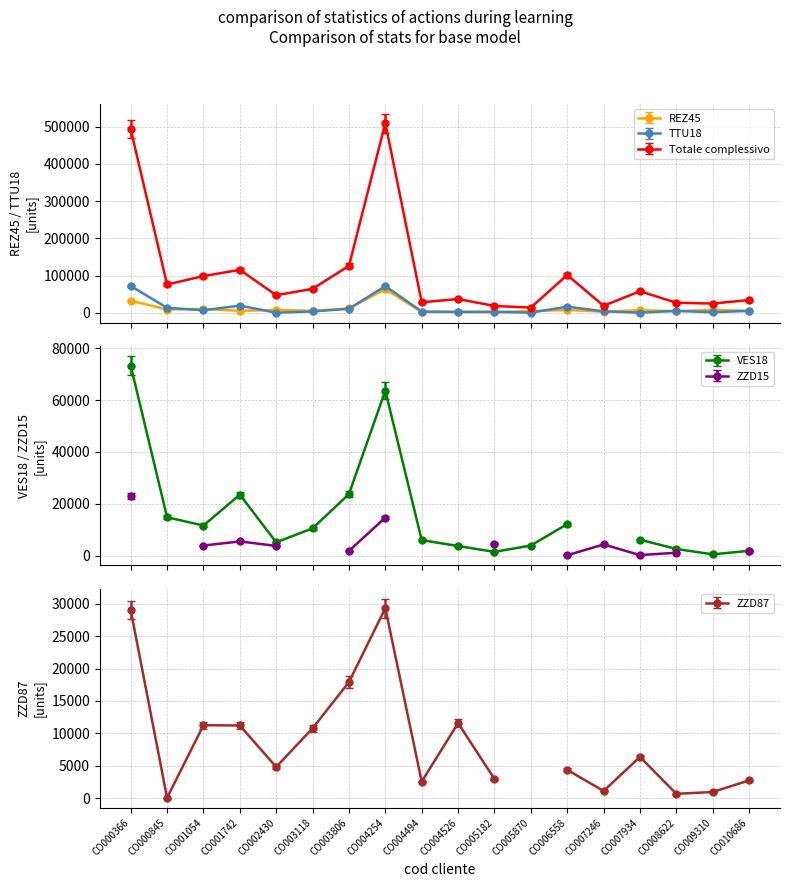

At which category does the chart reach its peak across all series?

CO004254